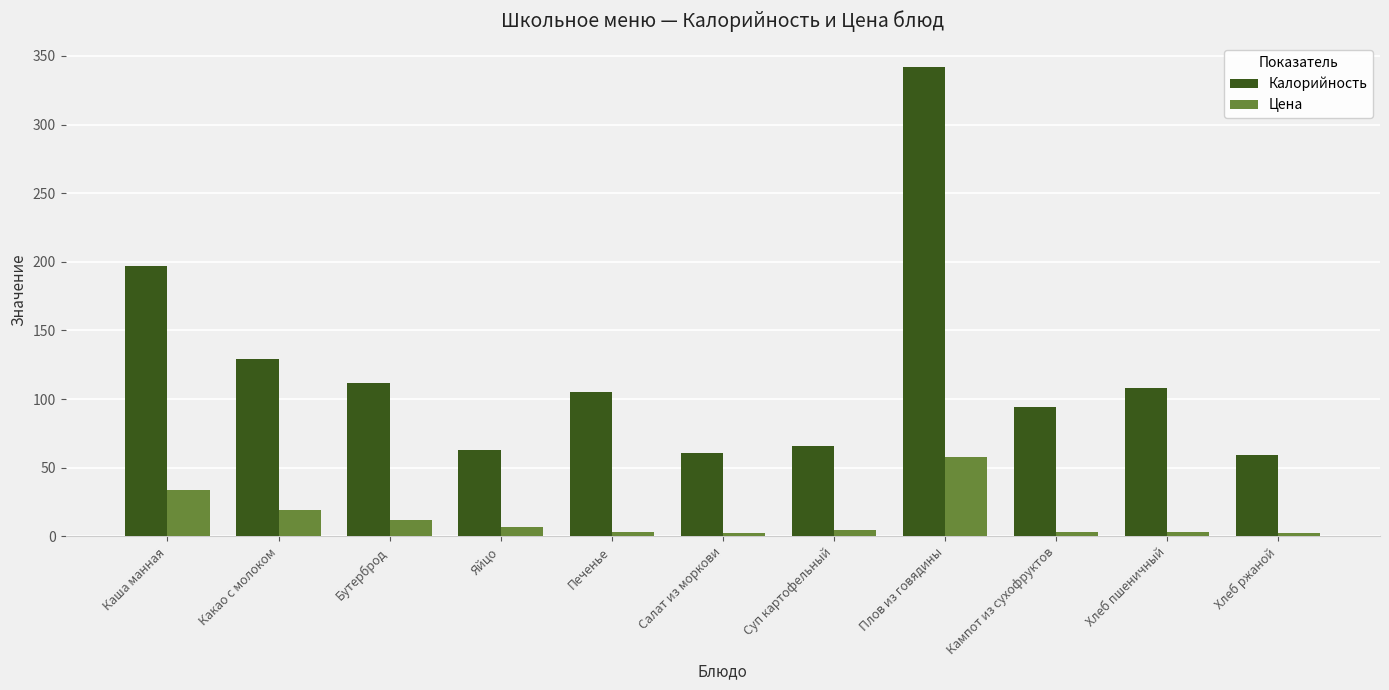

Where is Цена nearest to the value 30?

Каша манная